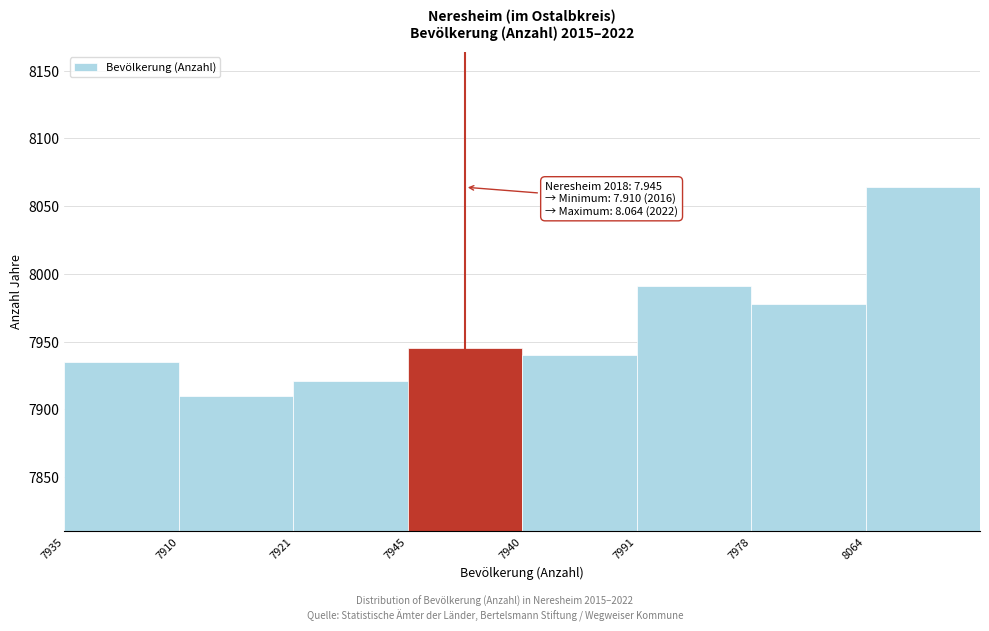

Reading left to right, list all the values displayed in this chart.

7935=7935	7910=7910	7921=7921	7945=7945	7940=7940	7991=7991	7978=7978	8064=8064